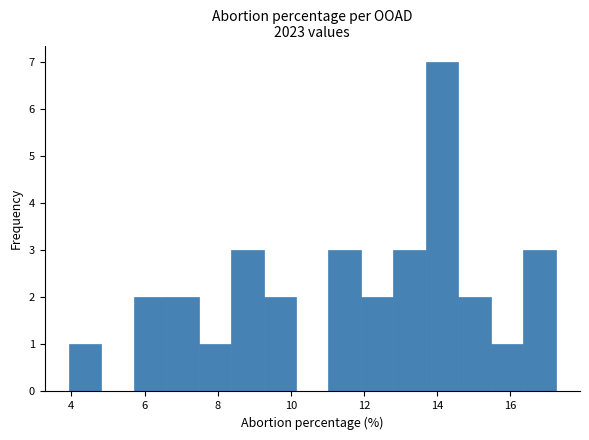

Which range on the x-axis has the tallest bar?

13.6 to 14.6